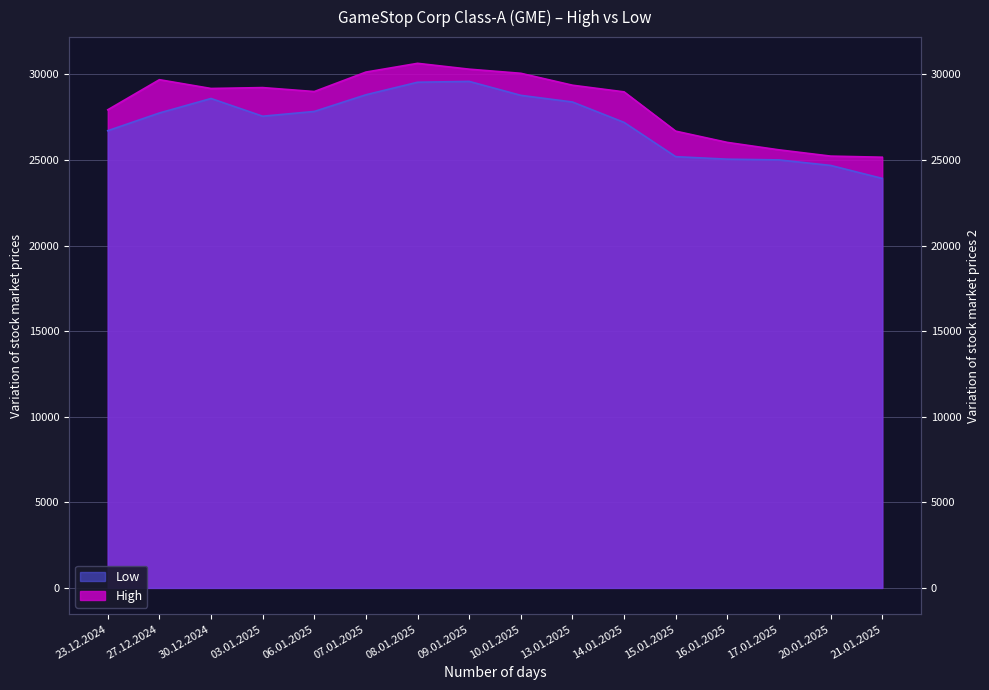

How many data points in Low are less than 27747?

8